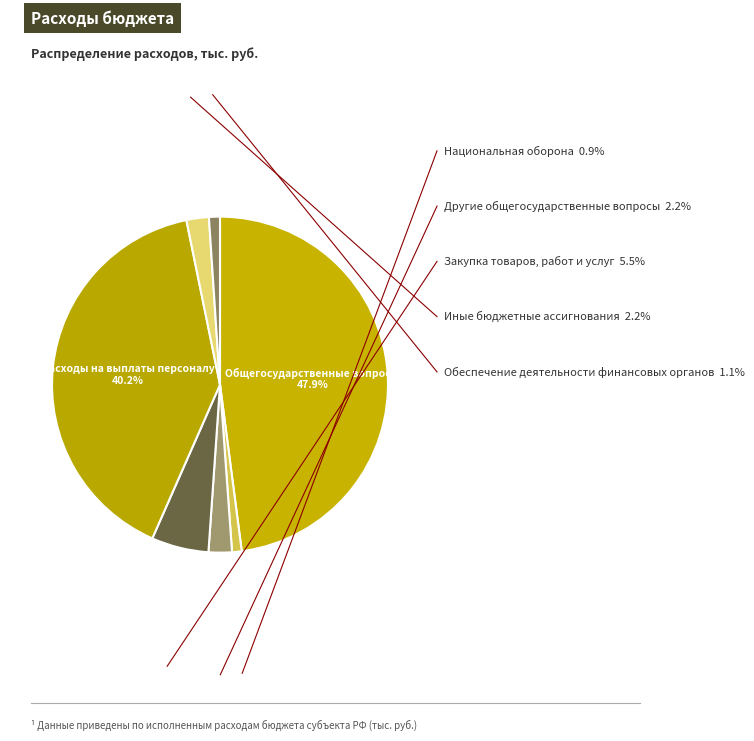

Rank the categories by value from highest to lowest.

Общегосударственные вопросы, Расходы на выплаты персоналу, Закупка товаров, работ и услуг, Другие общегосударственные вопросы, Иные бюджетные ассигнования, Обеспечение деятельности финансовых органов, Национальная оборона